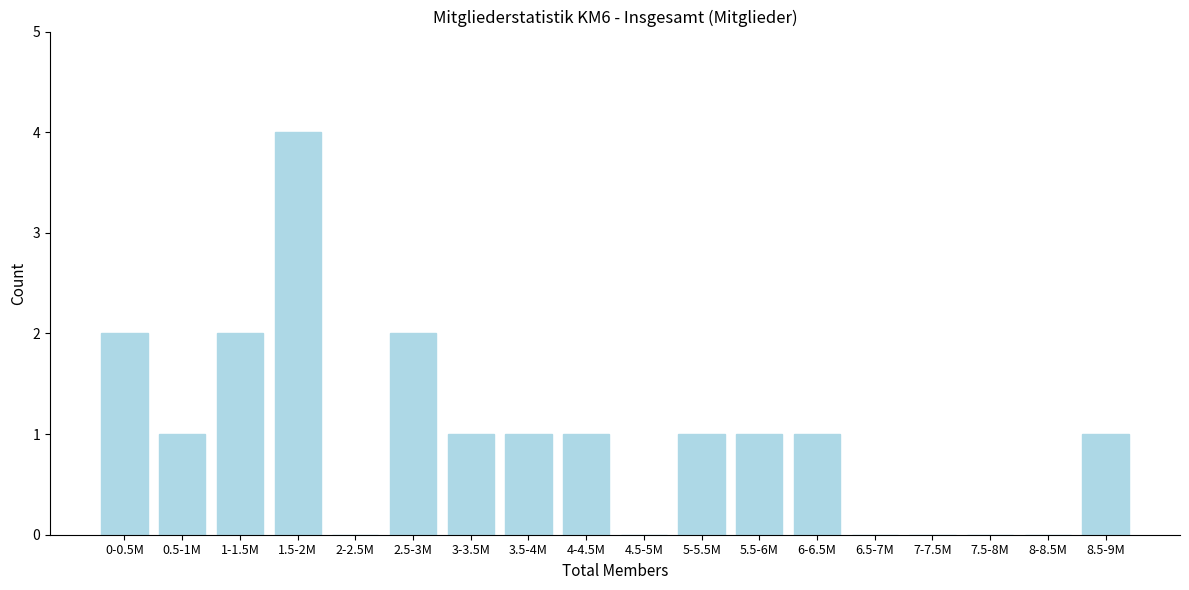

Reading left to right, list all the values displayed in this chart.

0-0.5M=2	0.5-1M=1	1-1.5M=2	1.5-2M=4	2-2.5M=0	2.5-3M=2	3-3.5M=1	3.5-4M=1	4-4.5M=1	4.5-5M=0	5-5.5M=1	5.5-6M=1	6-6.5M=1	6.5-7M=0	7-7.5M=0	7.5-8M=0	8-8.5M=0	8.5-9M=1